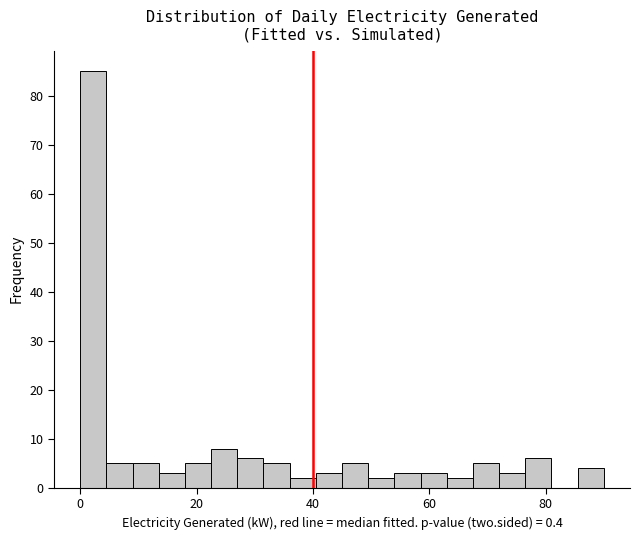

Read against the x-axis, roughly where is the centre of the tallest bar?

2